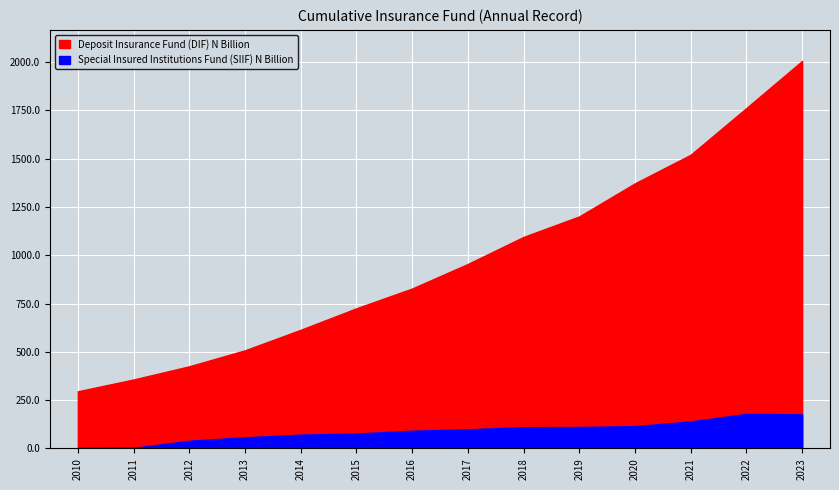

How many lines are shown in the chart?

2